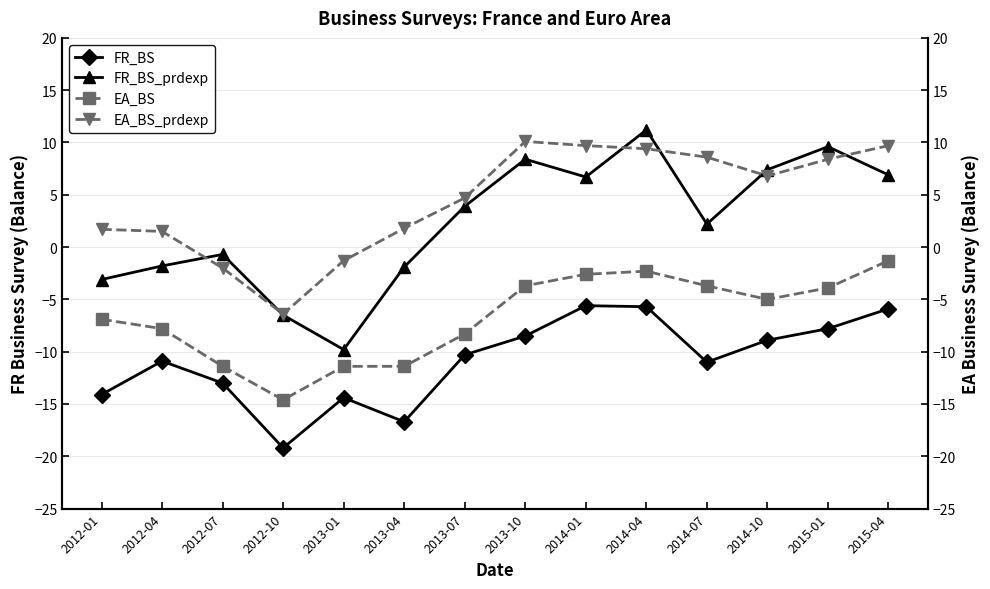

What is the value of the FR_BS point at the 1st from the left?

-14.1